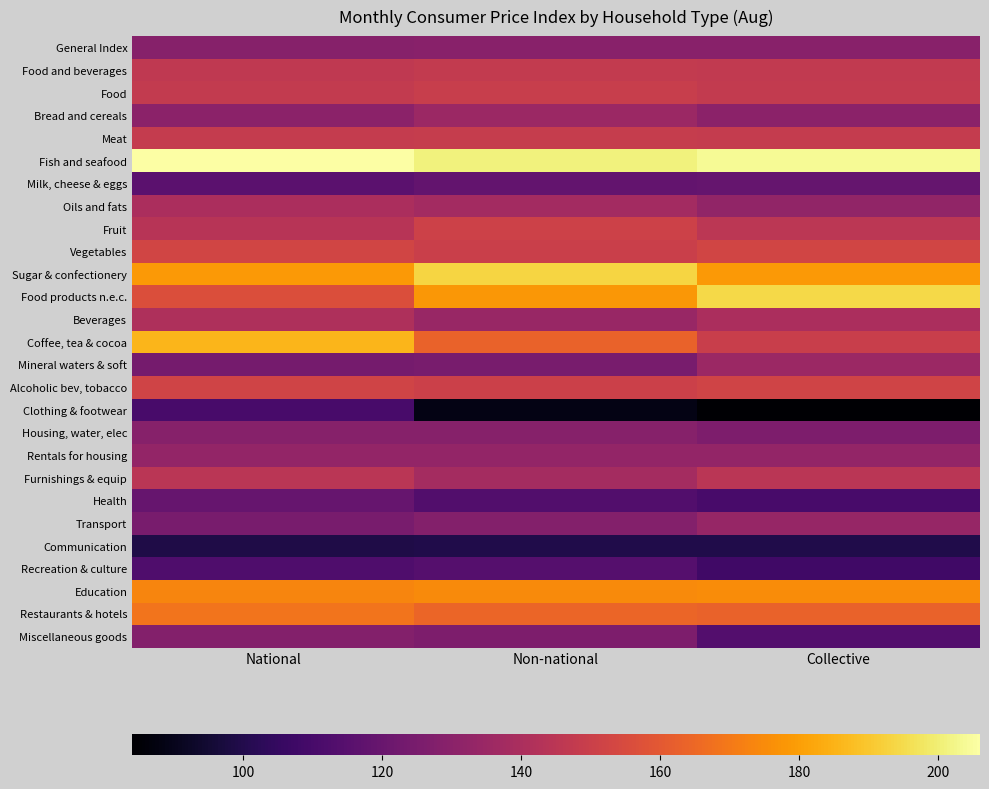

Which label corresponds to the largest value in the chart?

National